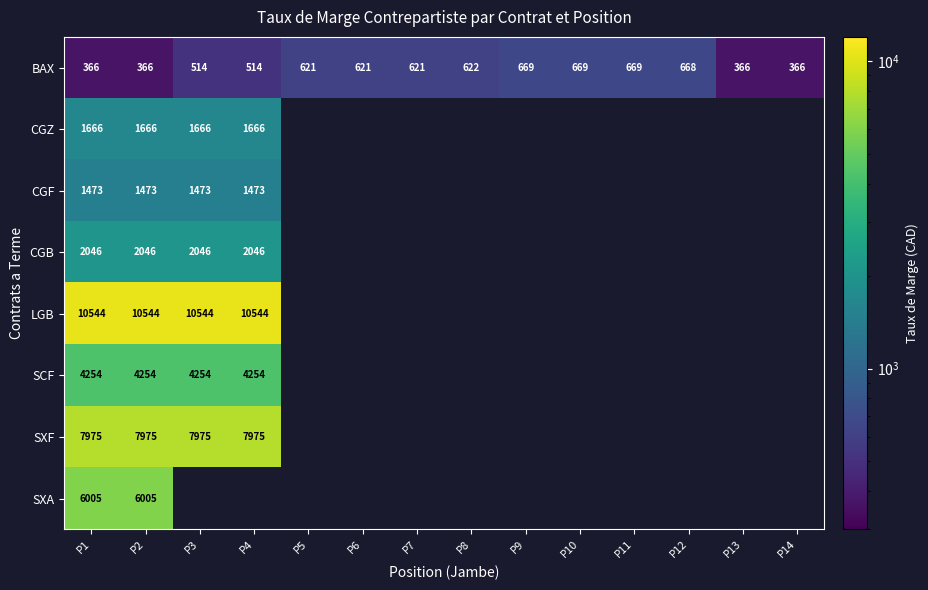

Is the value of SXF at P1 greater than the value of CGF at P2?

Yes